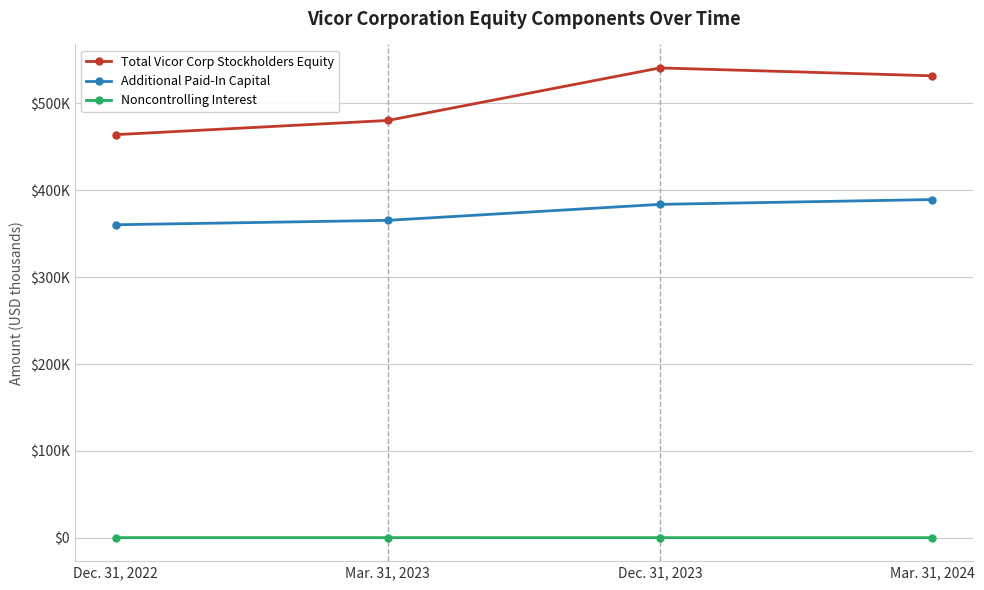

Does the chart have visible grid lines?

Yes